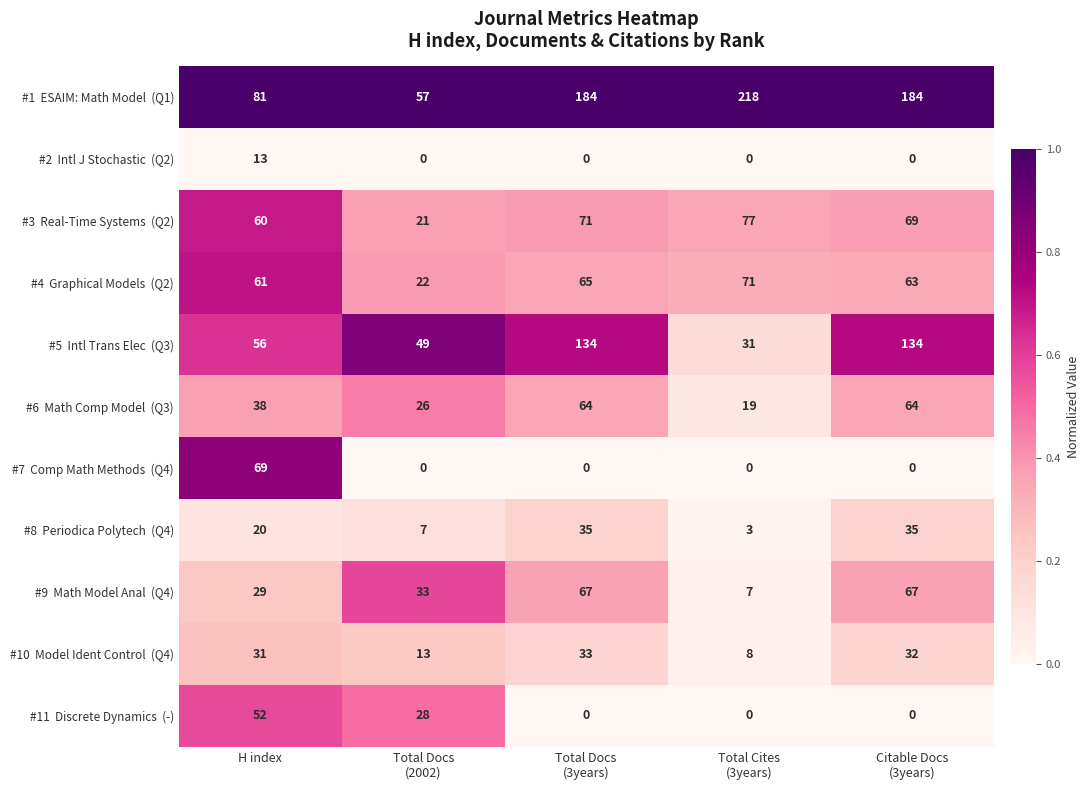

At how many categories does at least one series exceed 58?

4